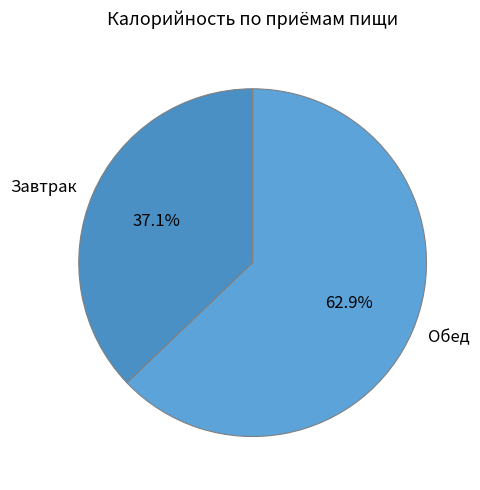

What is the smallest slice in the pie chart?

Завтрак